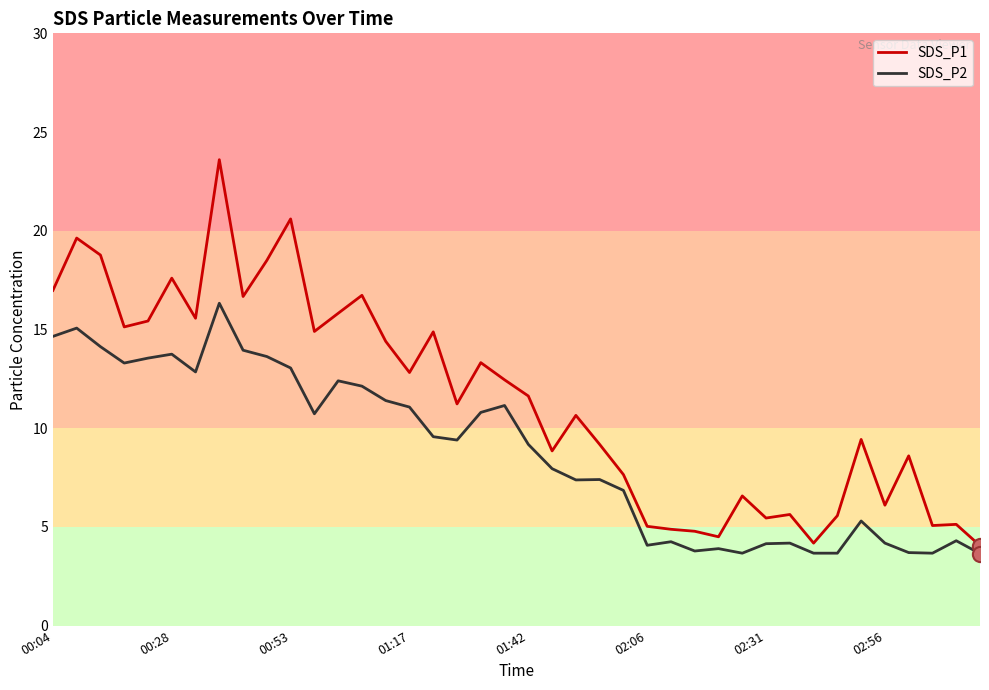

Which series has the largest total across all categories?

SDS_P1